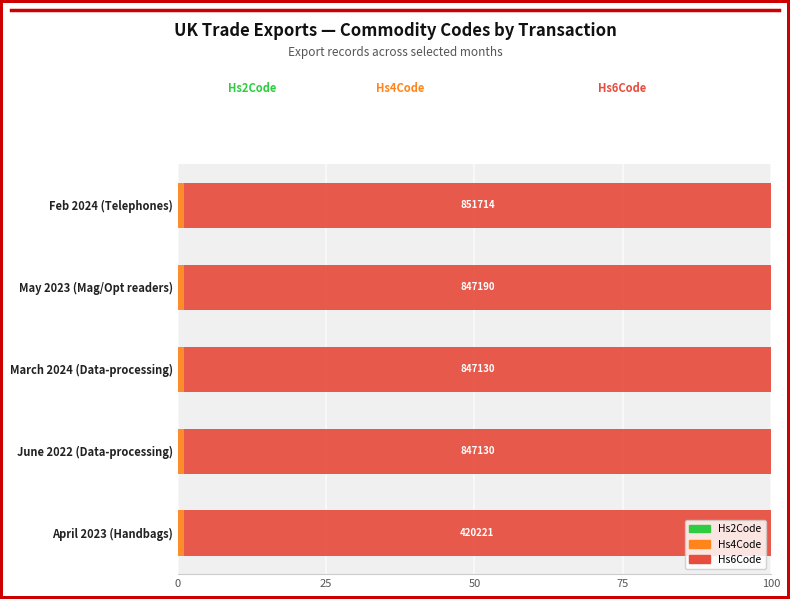

How many distinct data groups are displayed?

3